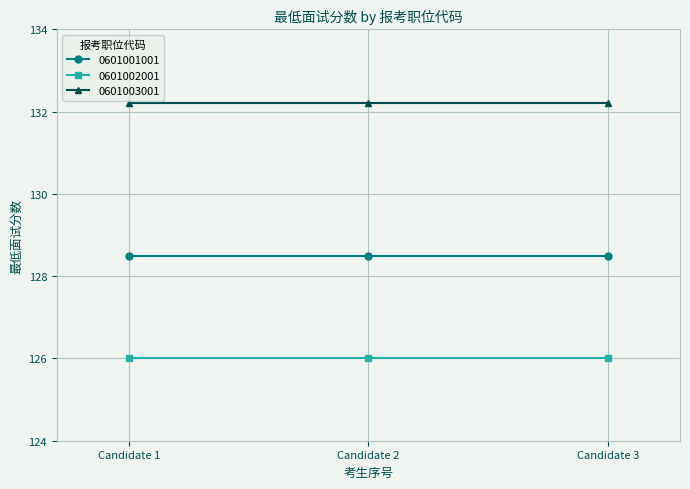

Does the chart display data point markers on the line(s)?

Yes